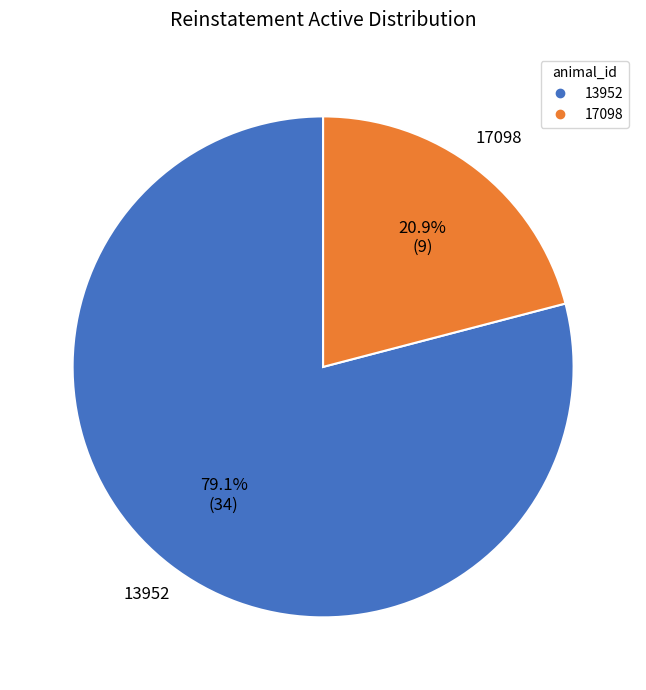

To the nearest percent, what is the average slice percentage?

50%